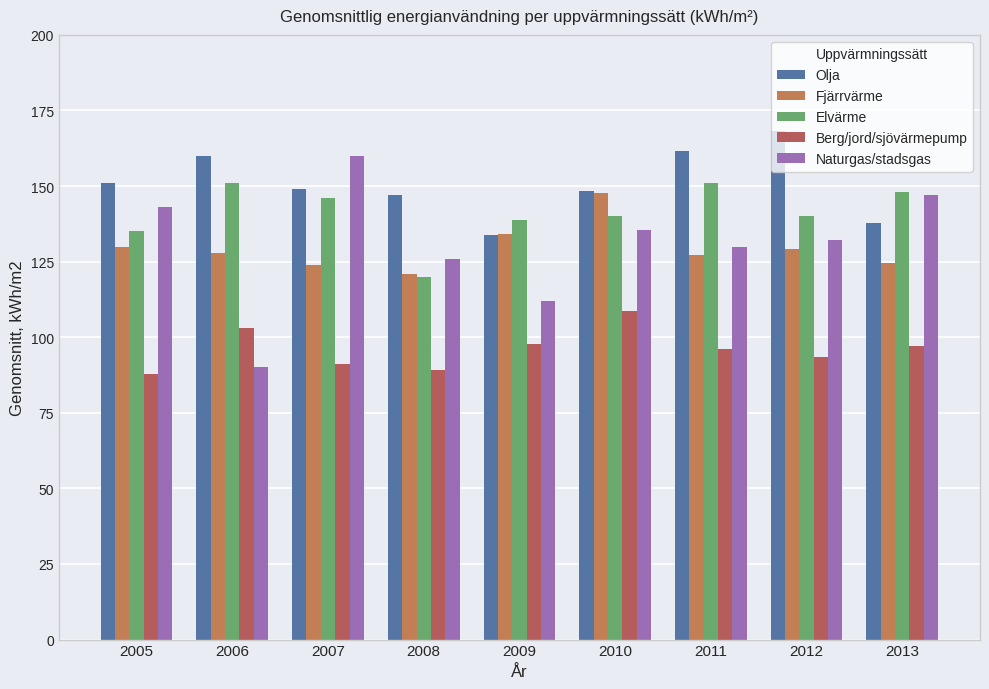

At 2005, list the series in order from smallest to largest.

Berg/jord/sjövärmepump, Fjärrvärme, Elvärme, Naturgas/stadsgas, Olja